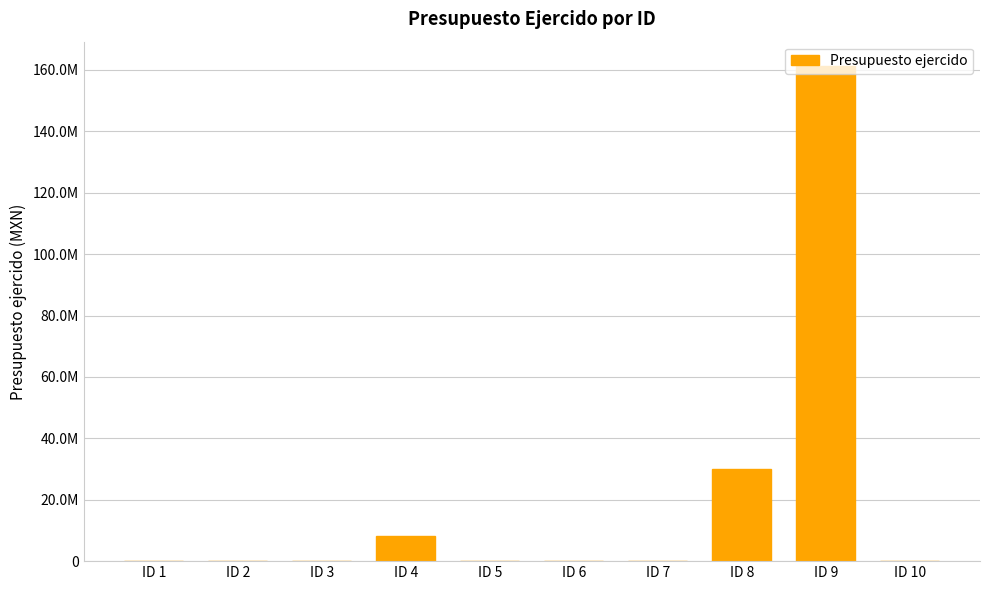

How many values are above zero?

8